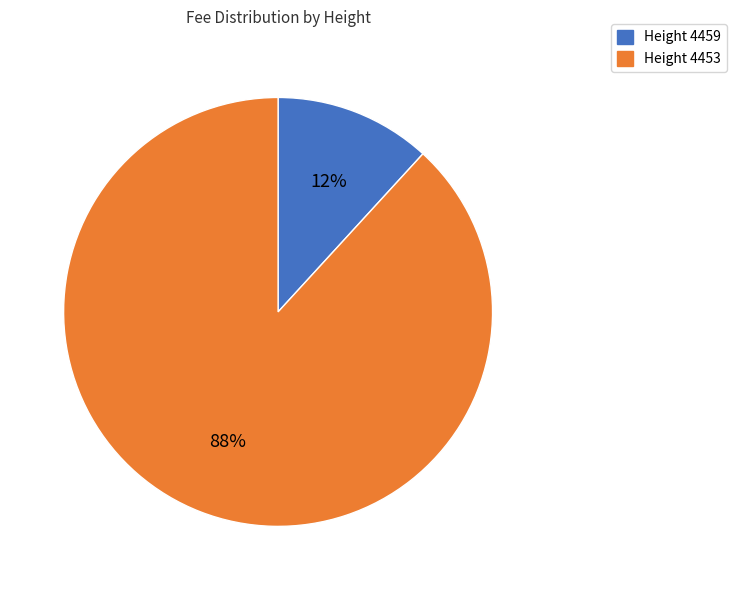

Which slice is the largest?

Height 4453